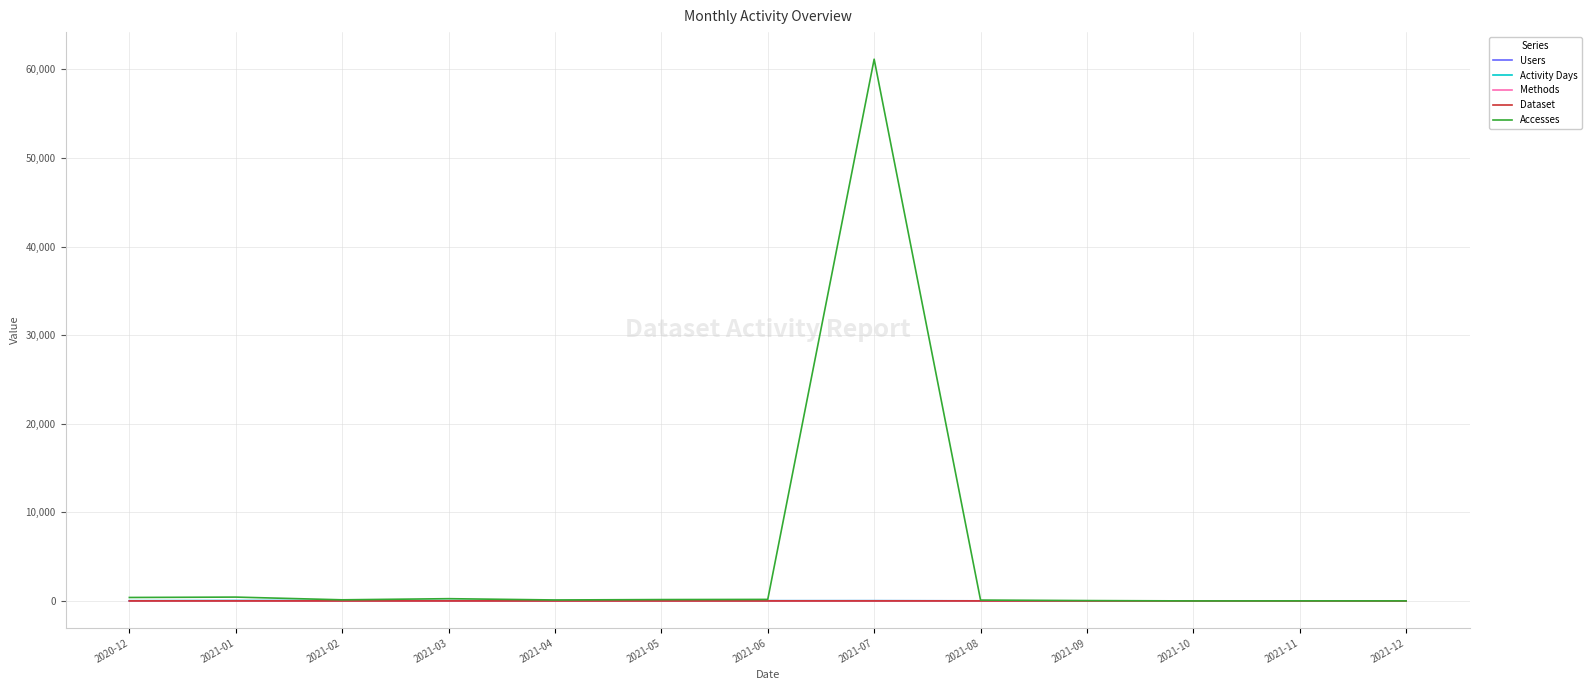

How many lines are shown in the chart?

5